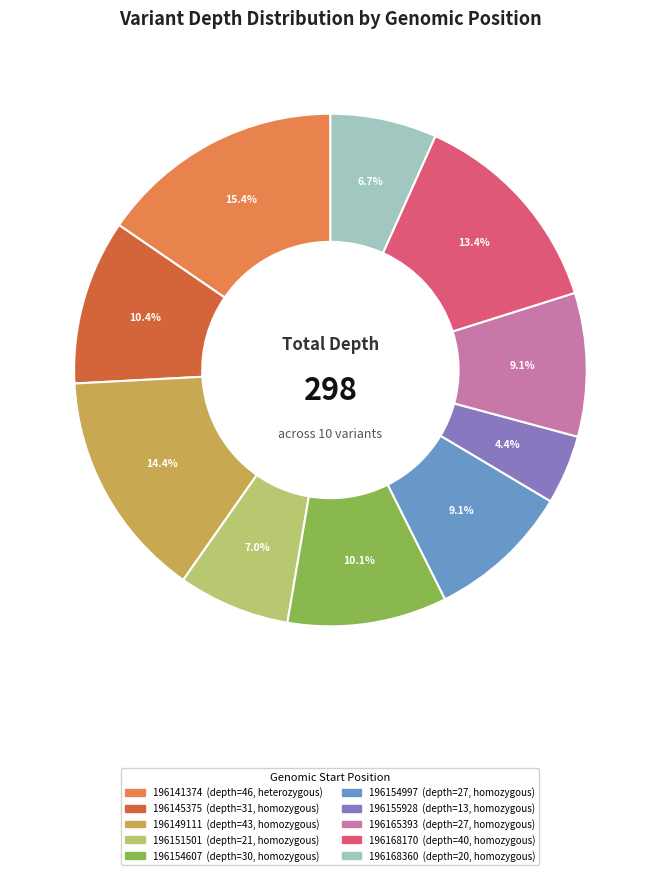

Which slice is the largest?

196141374